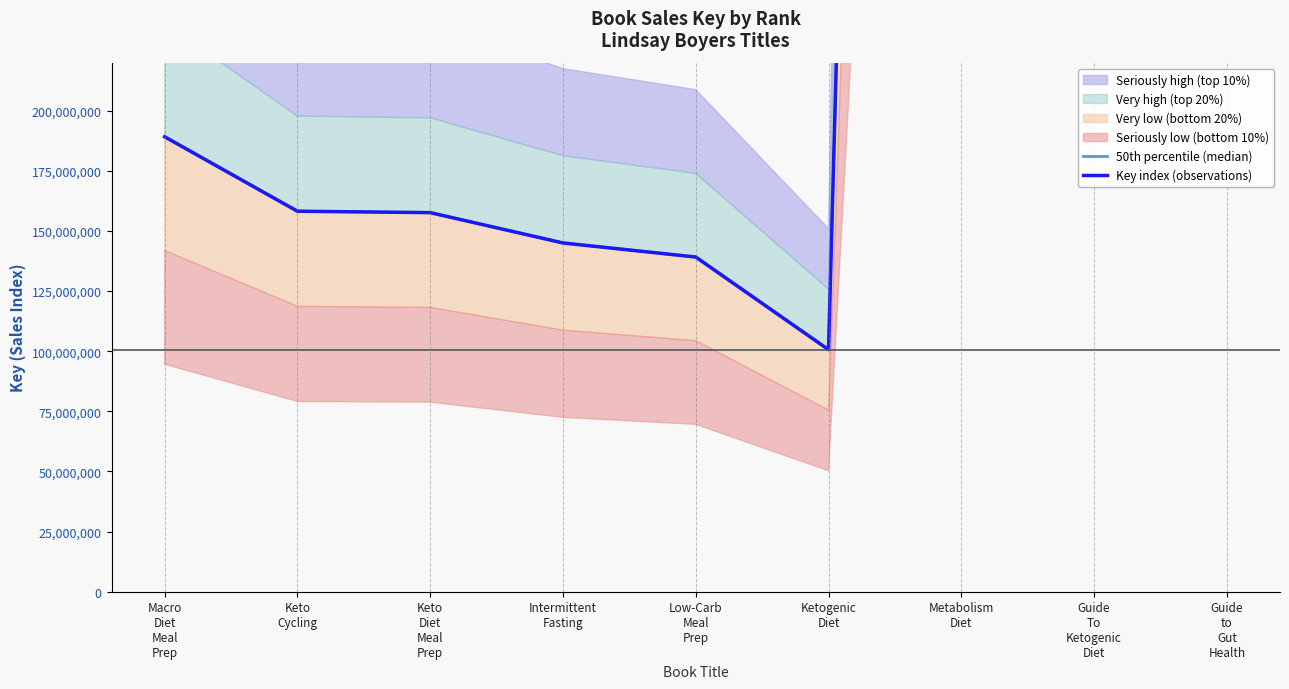

How many lines are shown in the chart?

2